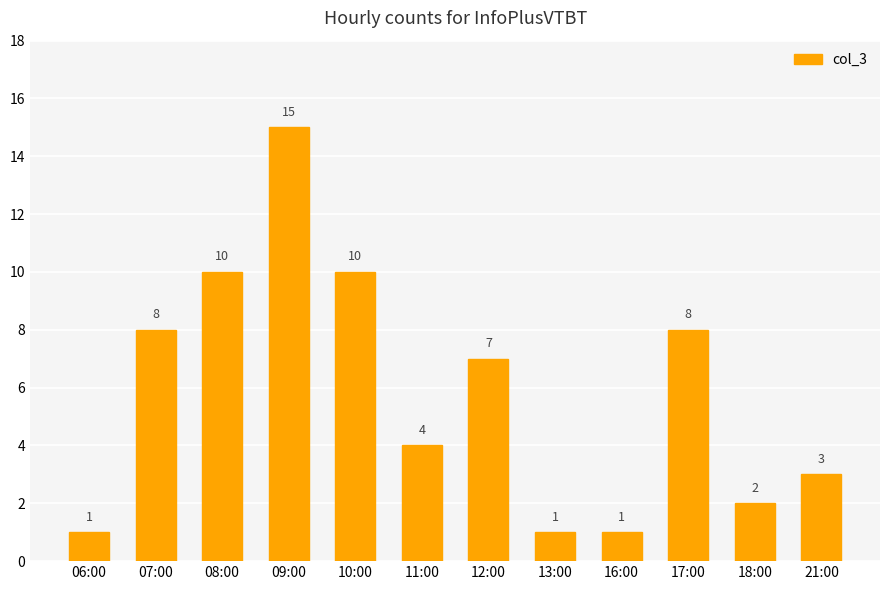

What position from the left is 21:00?

12